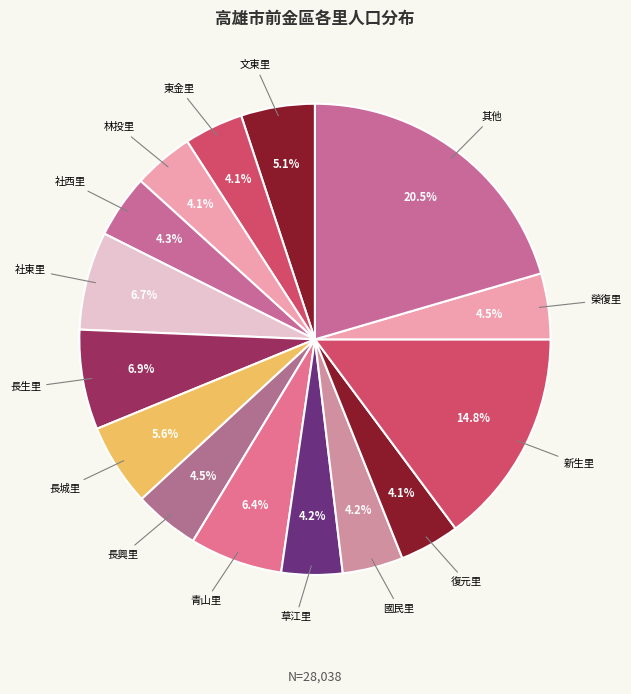

How many segments does this pie chart have?

15